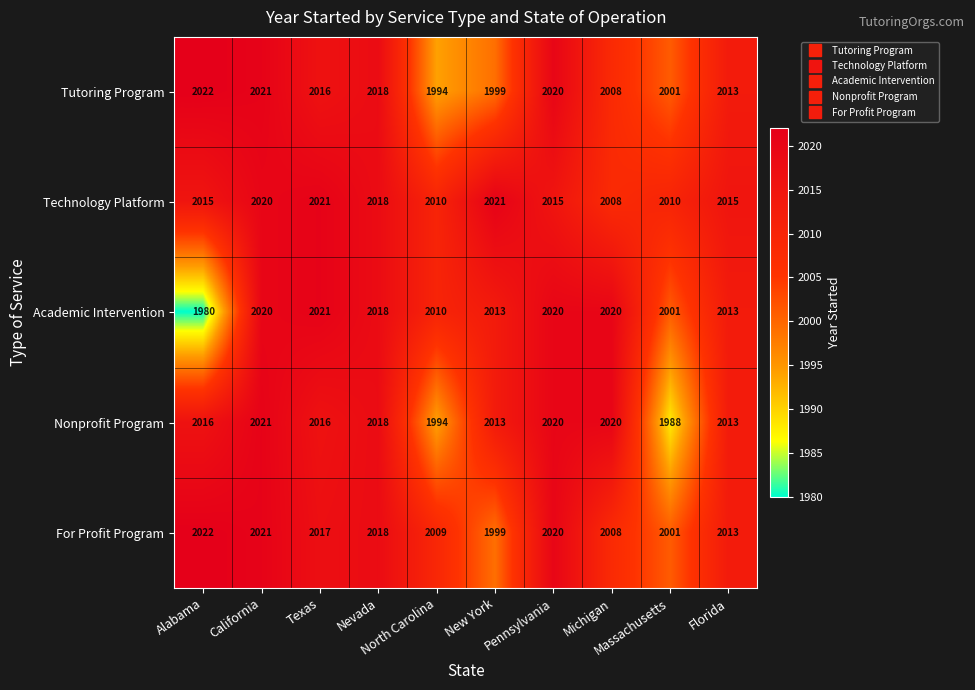

What is the maximum value shown in the chart?

2022